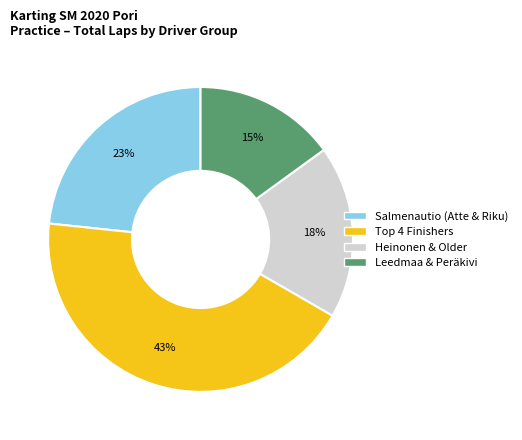

Does any single category account for the majority?

No